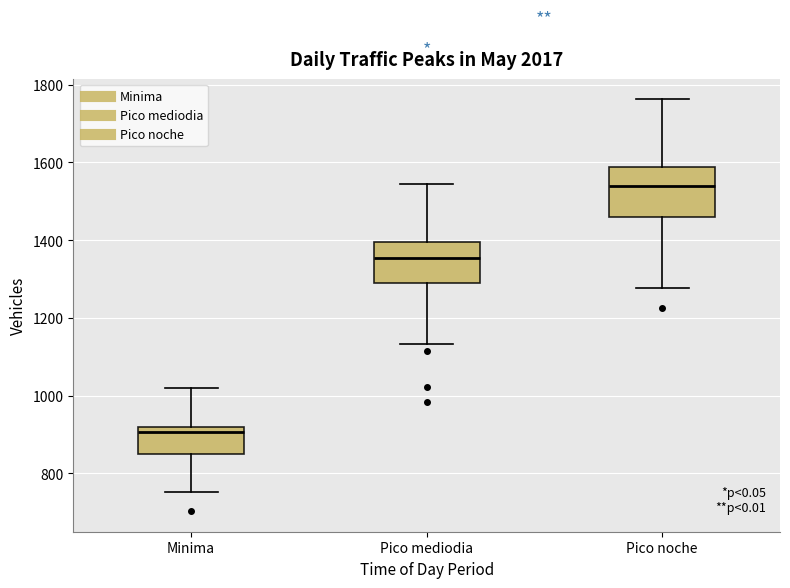

Reading left to right, read every box against the y-axis: the position of its median line, the range the box covers, and the ends of its whiskers. The values are not printed on the chart, so give them approximately, as read against the axis.

Minima: median 900, box 840 to 920, whiskers 760 to 1020
Pico mediodia: median 1360, box 1280 to 1400, whiskers 1140 to 1540
Pico noche: median 1540, box 1460 to 1580, whiskers 1280 to 1760